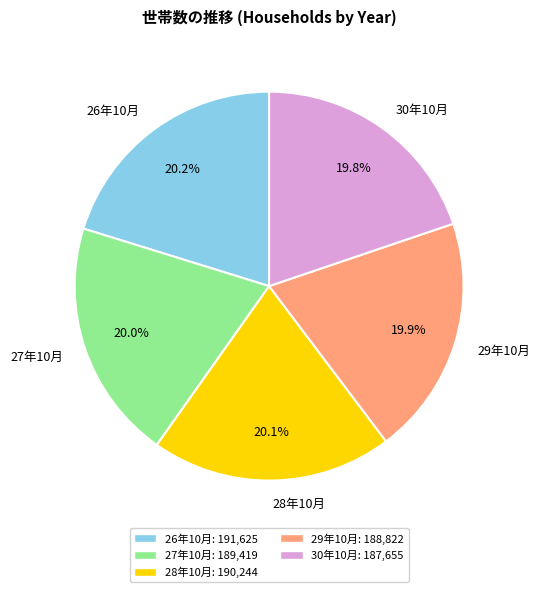

How much of the chart is everything except 29年10月?

80.1%